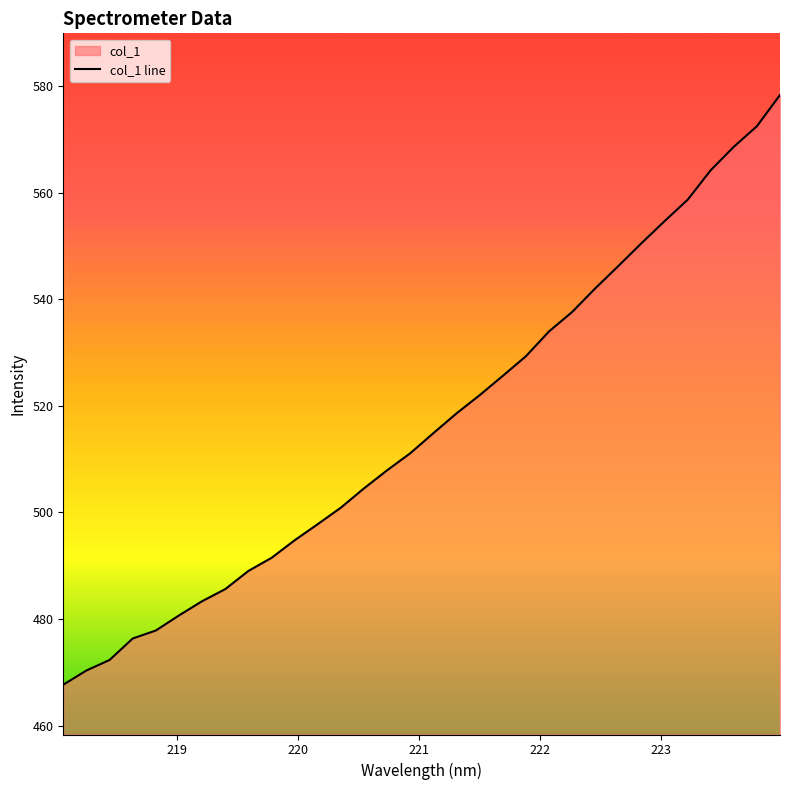

Does the chart display data point markers on the line(s)?

No